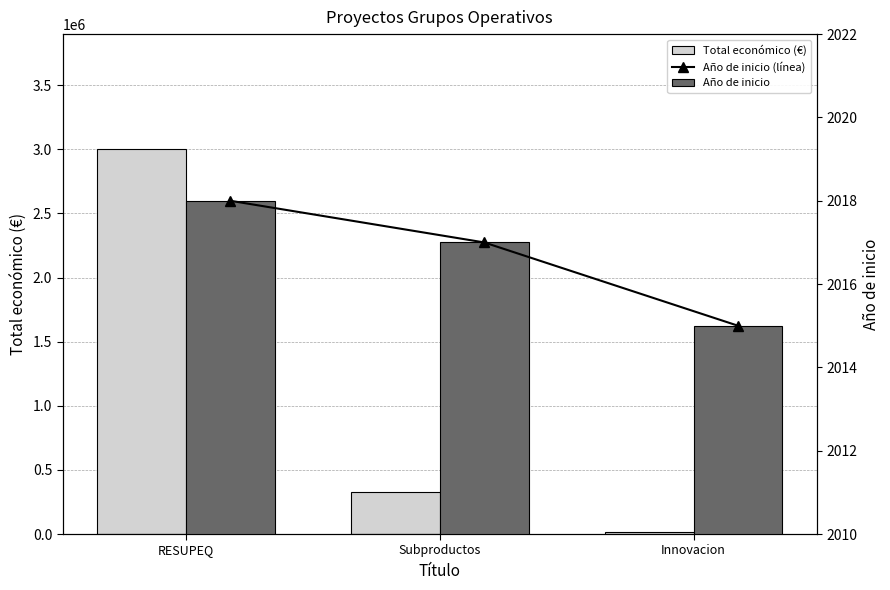

Between Subproductos and Innovacion, which series saw the biggest shift?

Total económico (€)